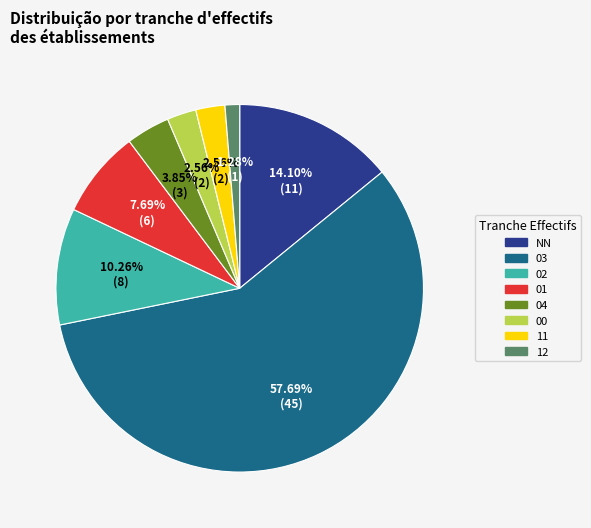

What is the ratio of the value at 04 to the value at 12?

3.0